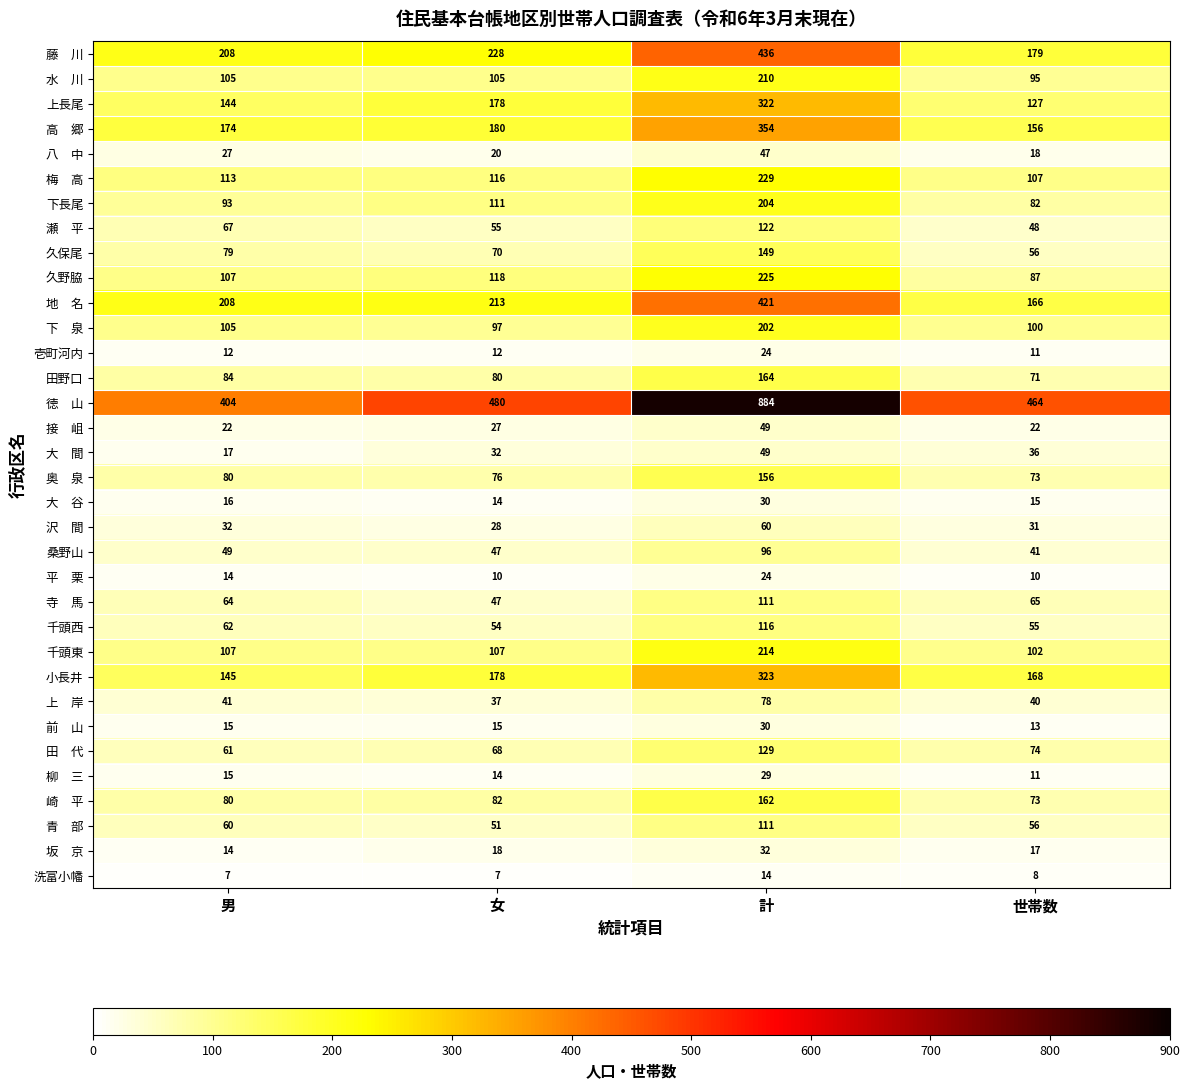

At which label is 小長井 closest to 234?

女